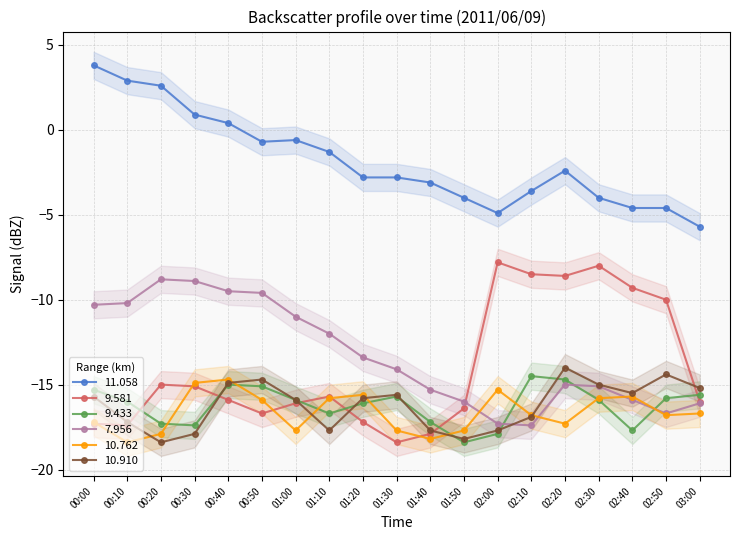

Where is 10.762 nearest to the value -16?

00:50